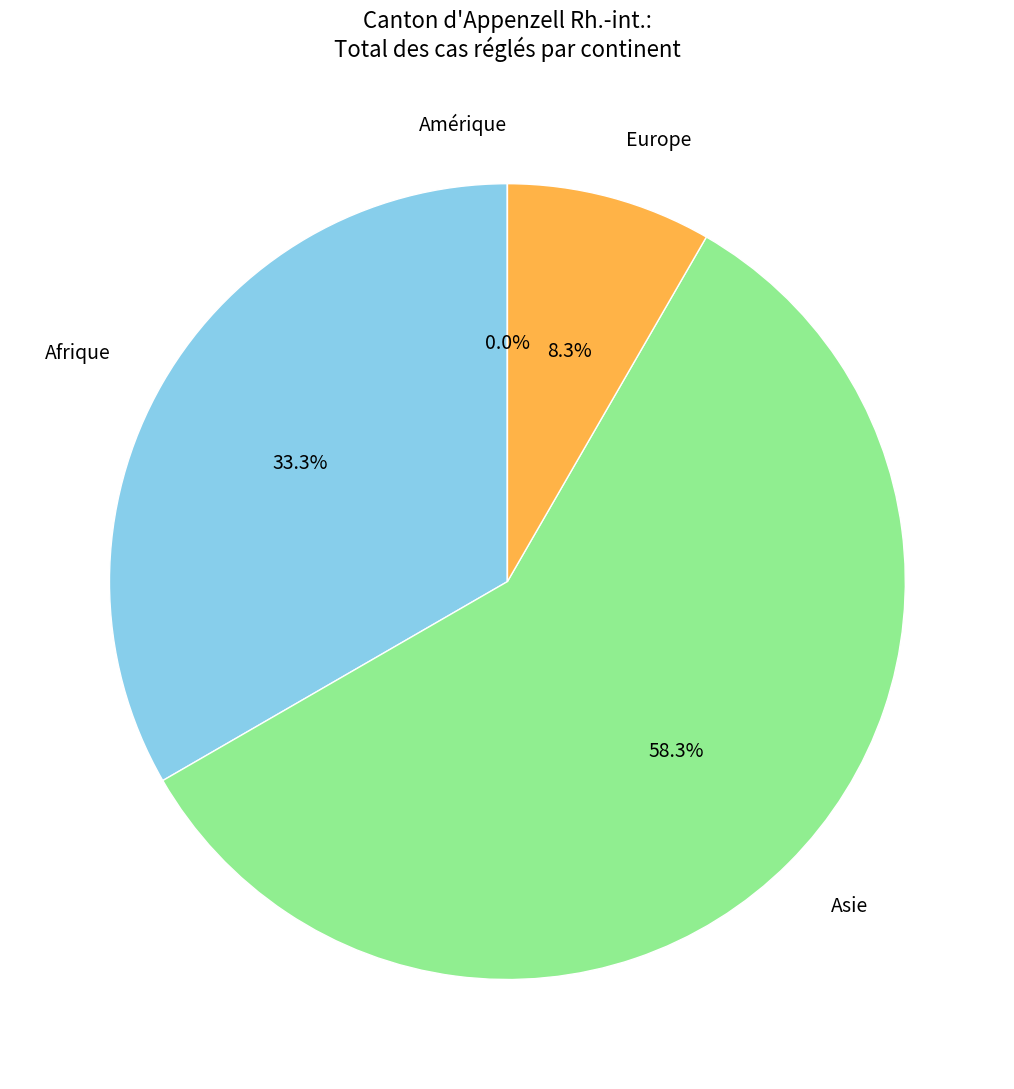

Which slice is the smallest?

Amérique